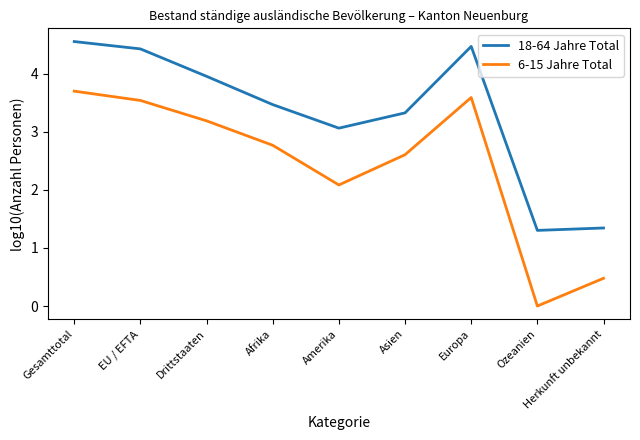

True or false: 6-15 Jahre Total has a value of 1.0 at Drittstaaten.

False